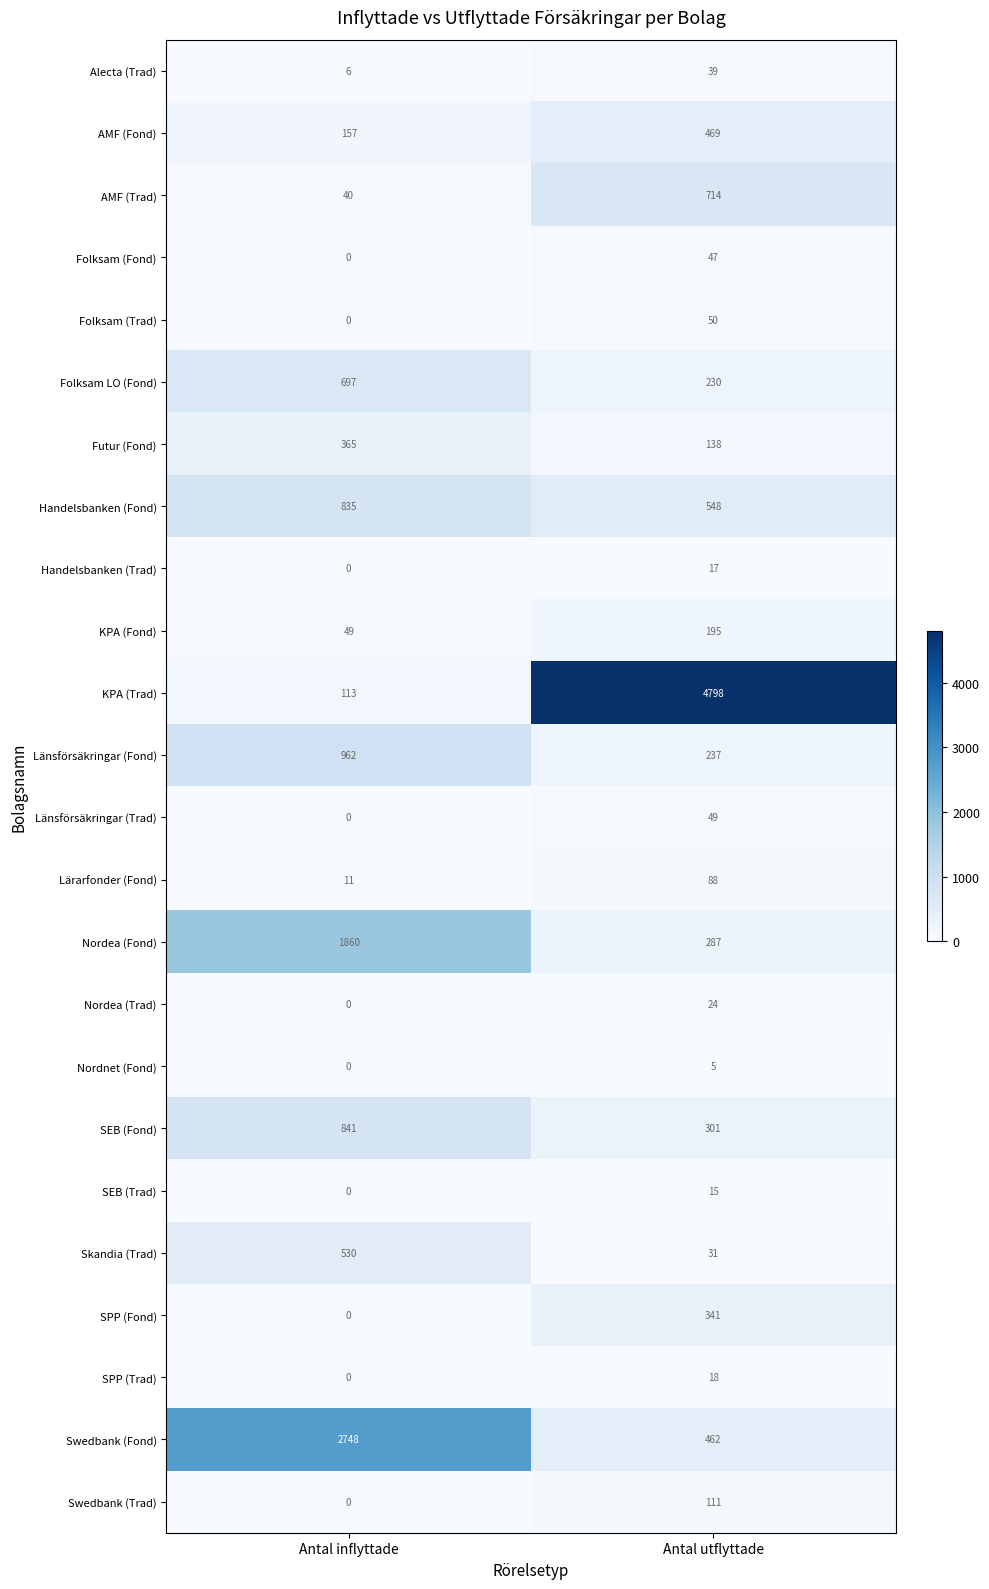

Which category has the lowest value across all series?

Antal inflyttade